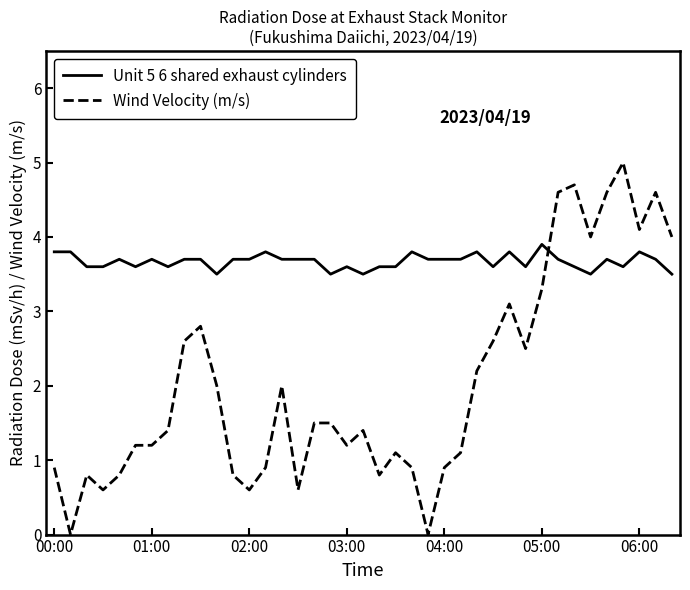

What is the maximum value shown in the chart?

5.0